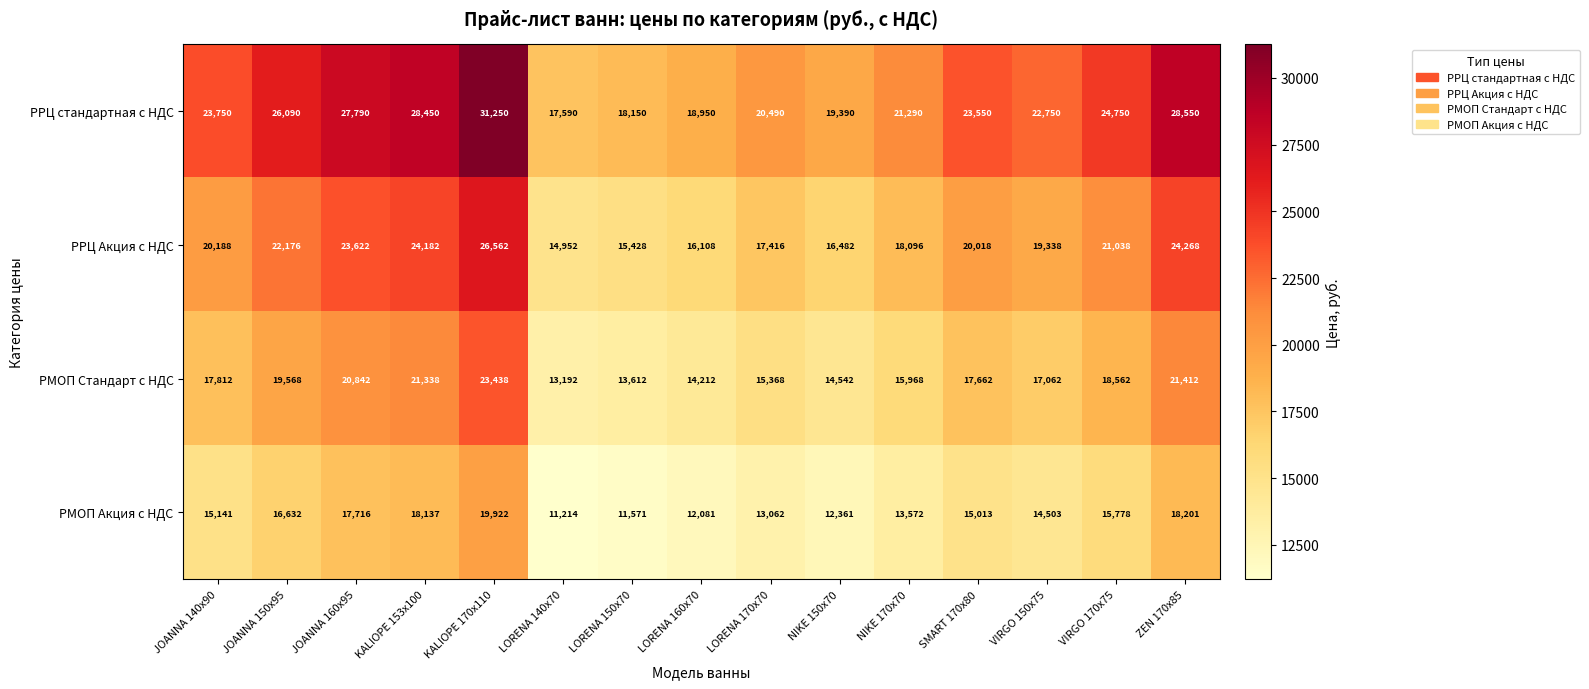

True or false: РРЦ стандартная с НДС has a value of 31250 at KALIOPE 170x110.

True